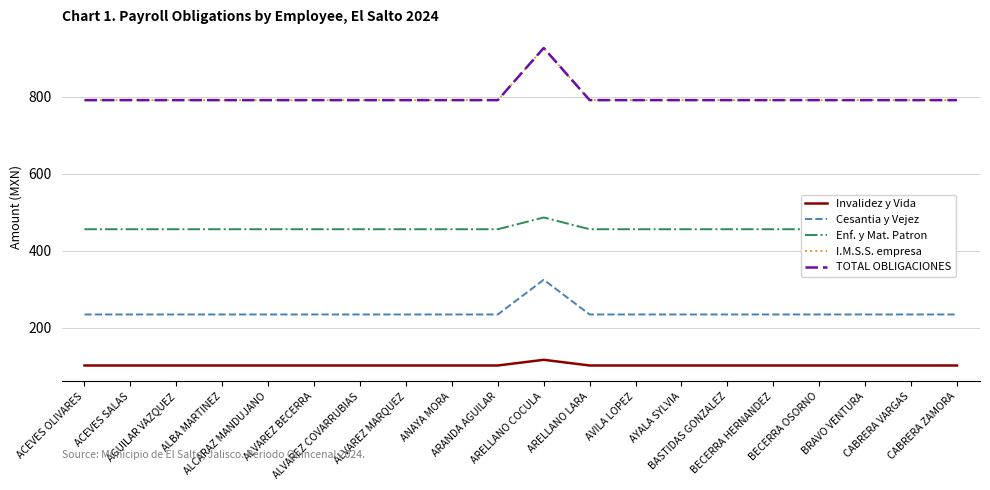

Which series has the largest total across all categories?

I.M.S.S. empresa